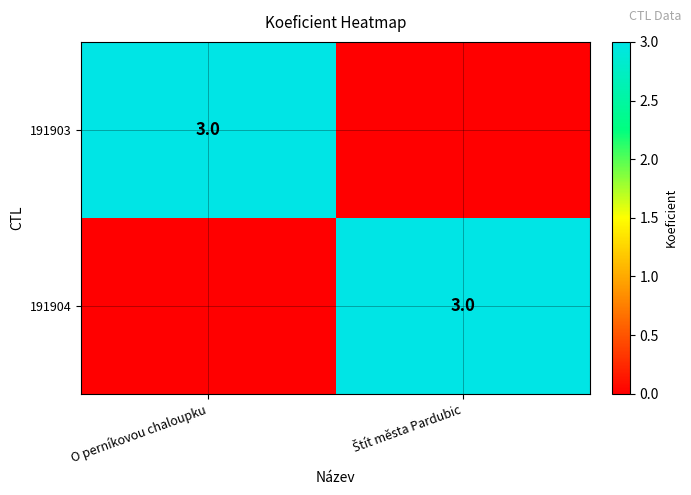

The 191903 series shows 1 at O perníkovou chaloupku. True or false?

False